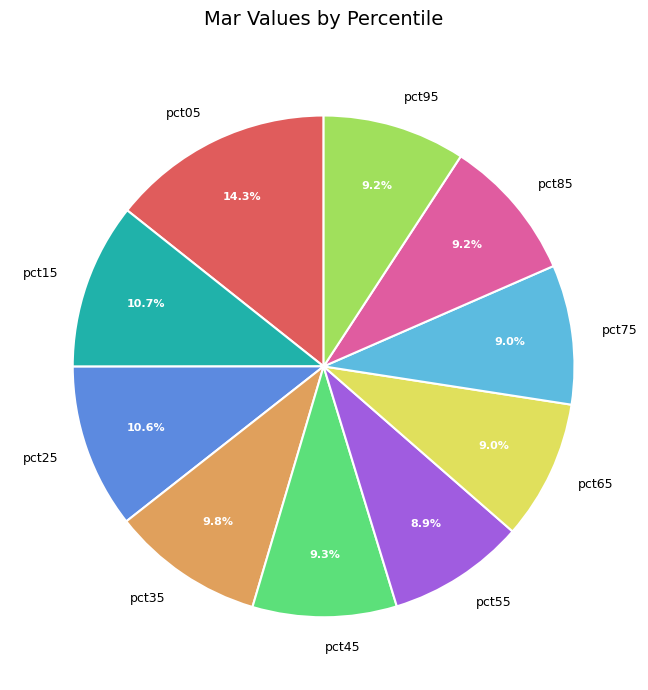

What percentage do pct95 and pct35 together represent?

19.0%